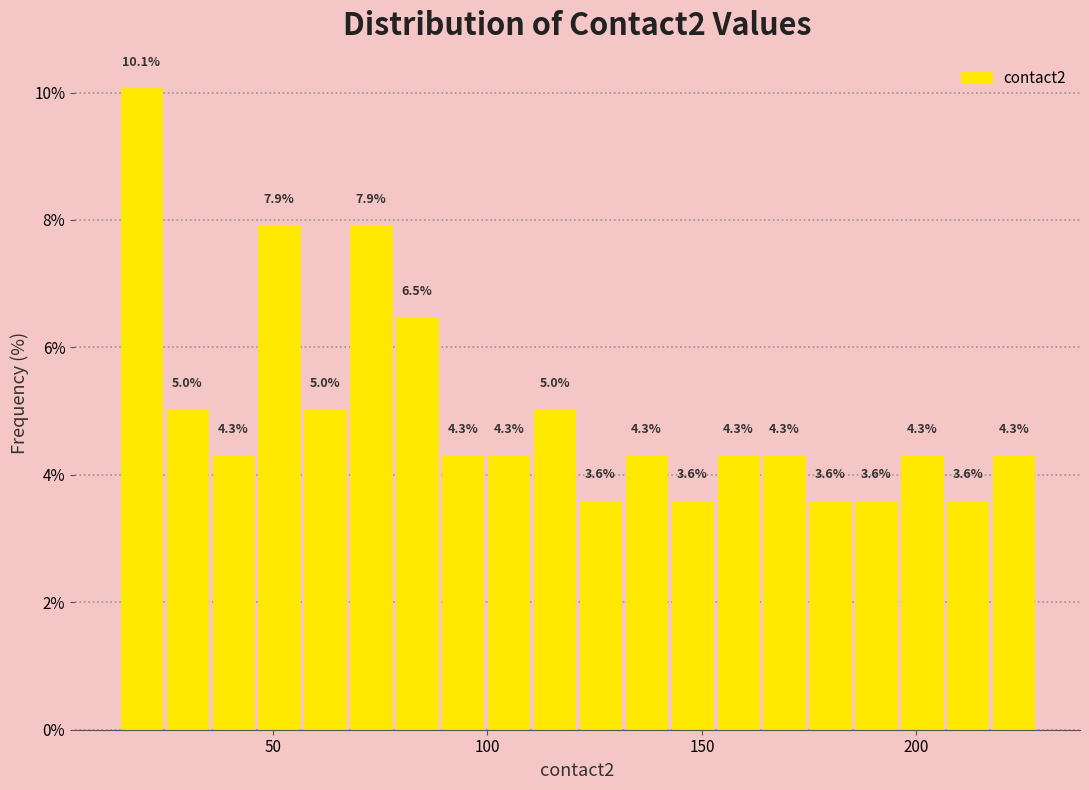

Around what value on the x-axis is the tallest bar? Give the approximate position of its centre, as read against the axis.

20